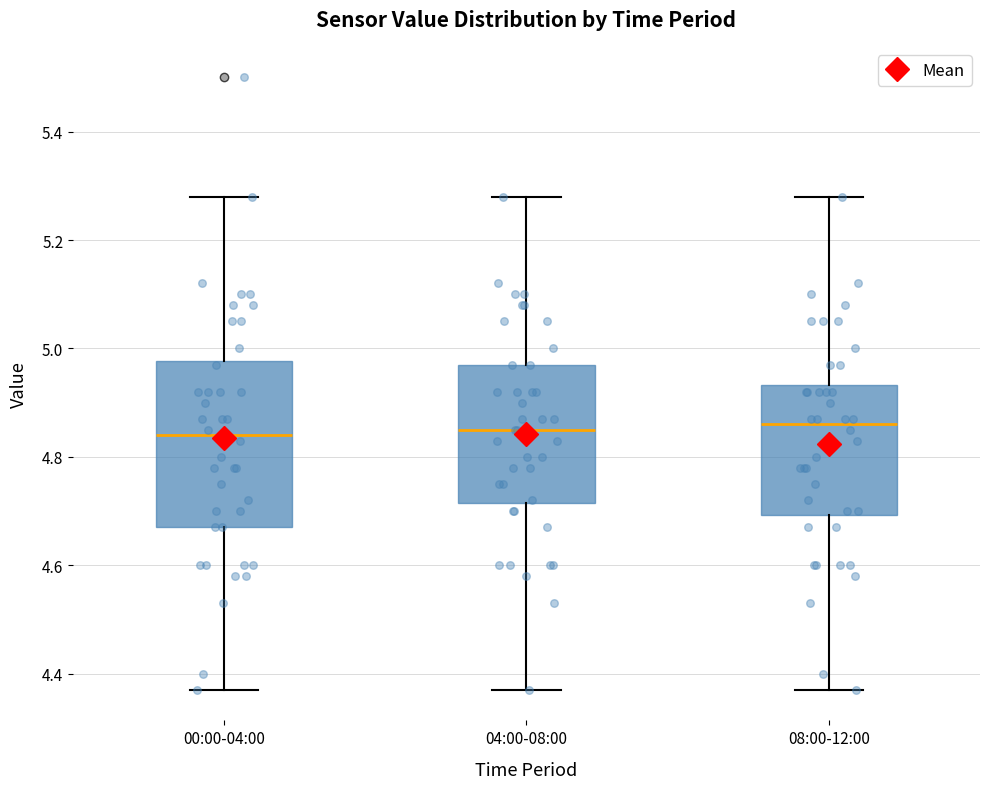

Reading left to right, transcribe this box plot: for each box, give where its median line is, the range the box spans, and where its two whiskers end, as read against the y-axis. The values are not printed on the chart, so give them approximately, as read against the axis.

00:00-04:00: median 4.84, box 4.68 to 4.98, whiskers 4.38 to 5.28
04:00-08:00: median 4.86, box 4.72 to 4.98, whiskers 4.38 to 5.28
08:00-12:00: median 4.86, box 4.70 to 4.94, whiskers 4.38 to 5.28